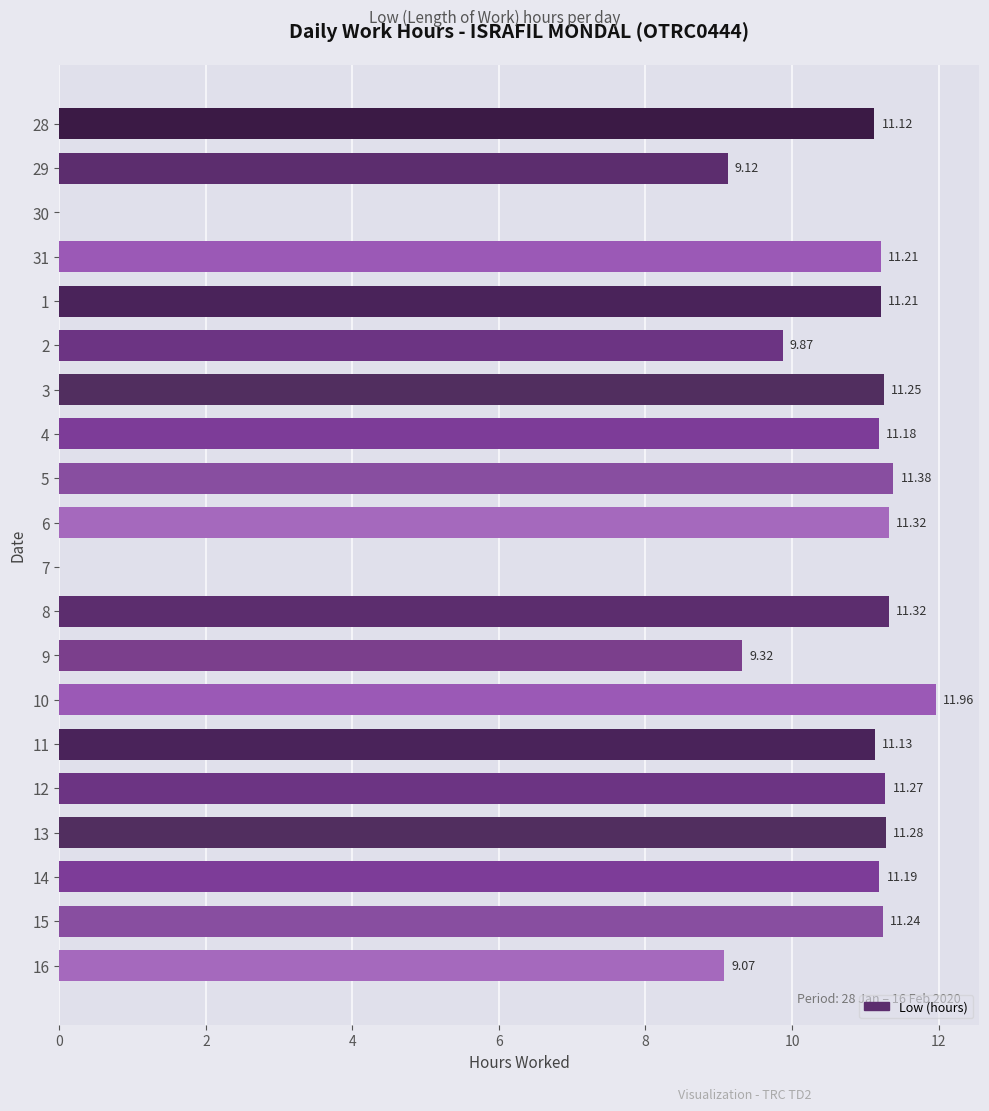

What is the sum of the values at 9 and 30?

9.3